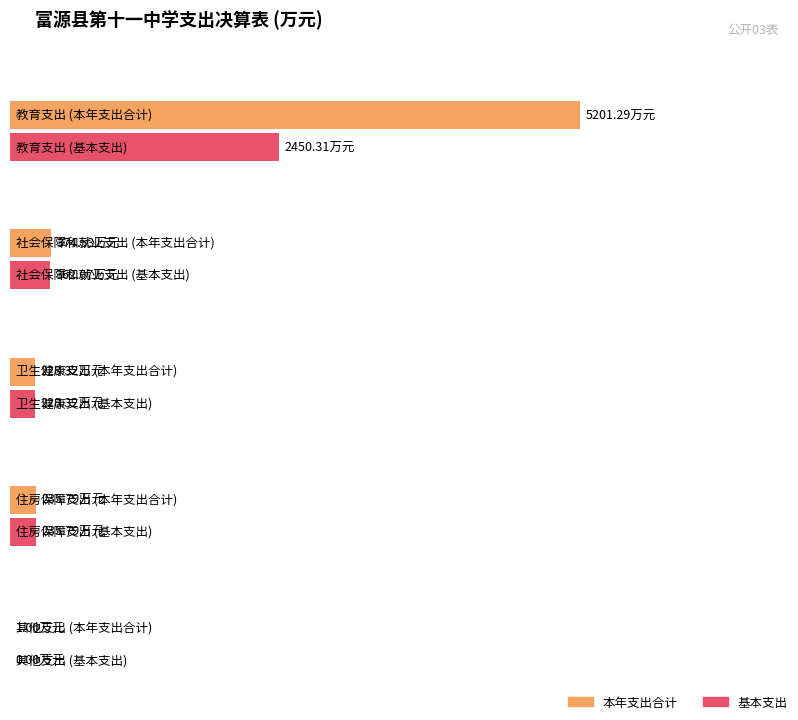

What is the average value of the 基本支出 series?

655.3